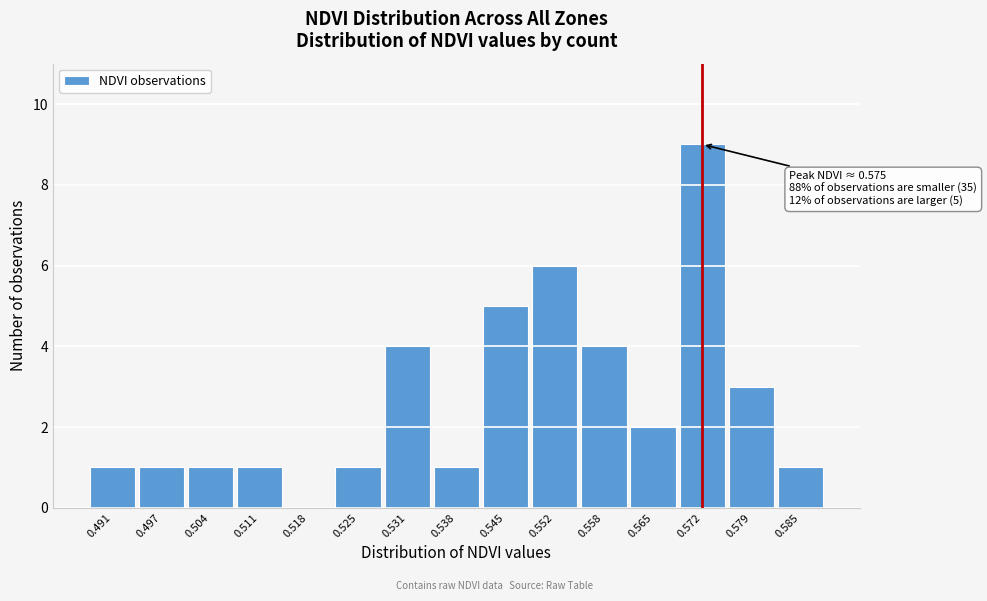

Reading left to right, what are all the values shown in this chart?

0.491=1	0.497=1	0.504=1	0.511=1	0.518=0	0.525=1	0.531=4	0.538=1	0.545=5	0.552=6	0.558=4	0.565=2	0.572=9	0.579=3	0.585=1